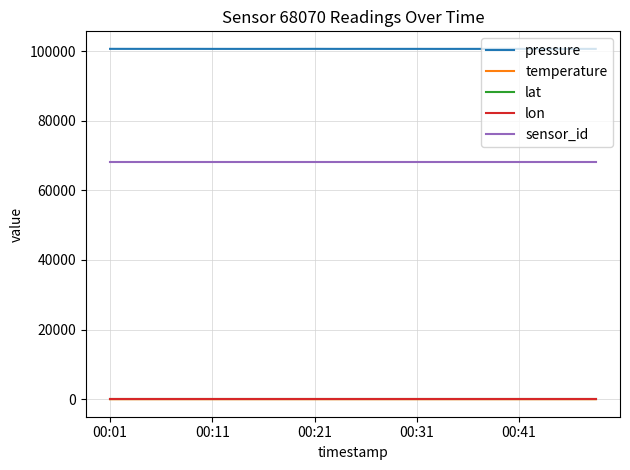

Which series has the largest total across all categories?

pressure